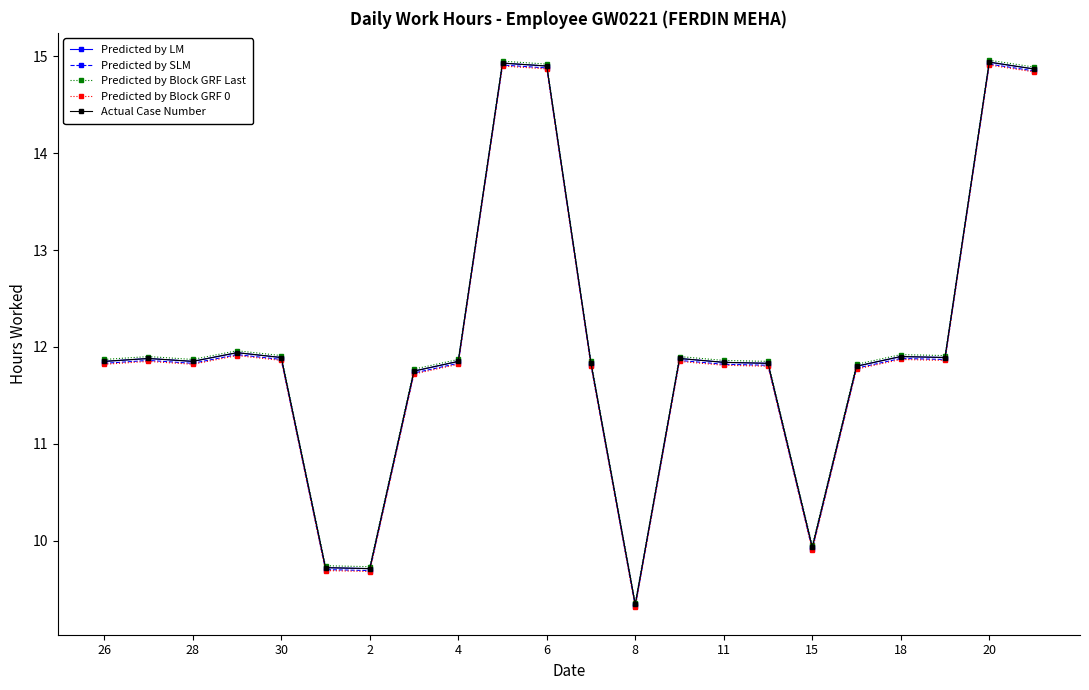

Where does the Actual Case Number series first go above 11?

26